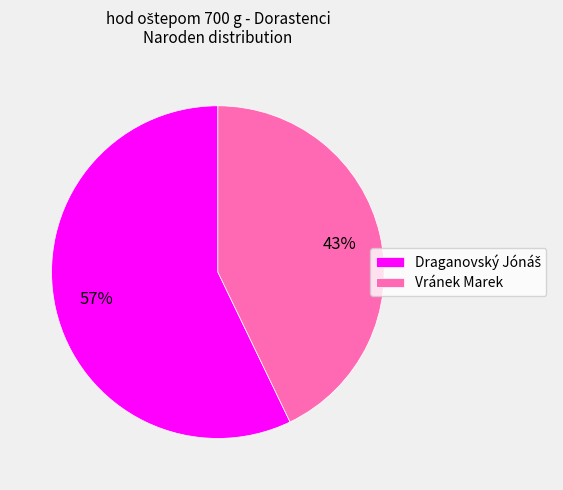

Which slice is the smallest?

Vránek Marek